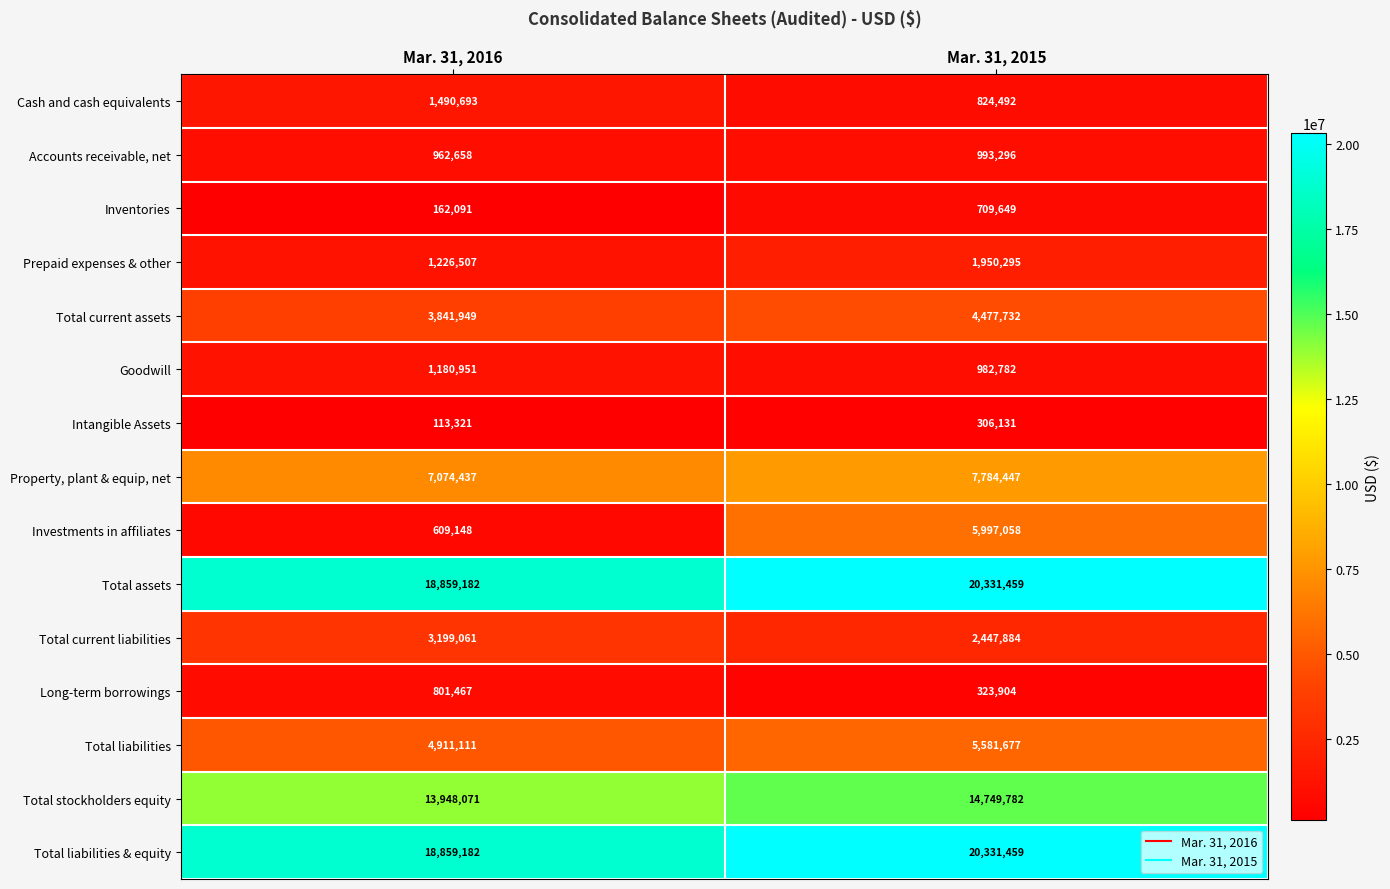

What is the maximum value shown in the chart?

20331459